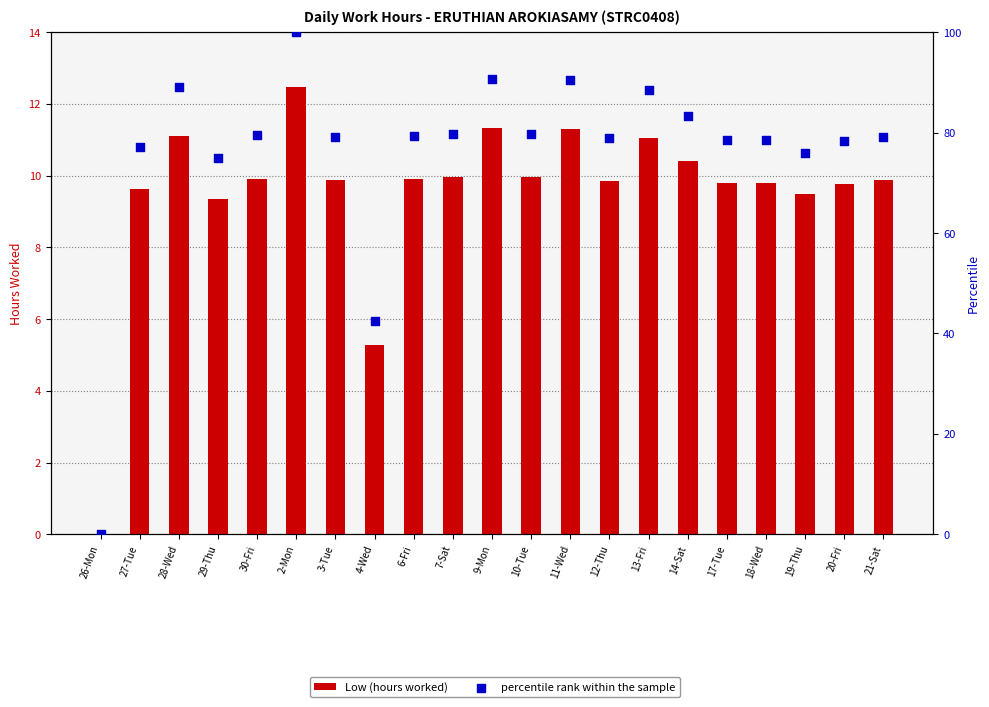

Which series reaches the maximum Y coordinate?

percentile rank within the sample